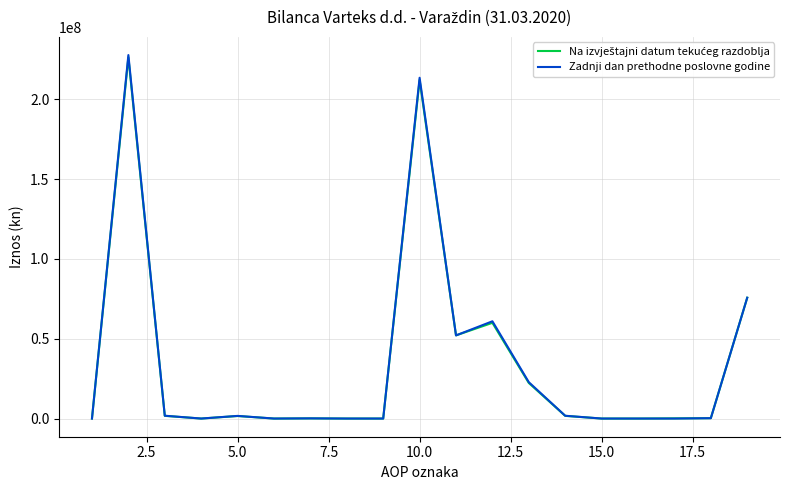

Which series has the widest spread of values?

Zadnji dan prethodne poslovne godine